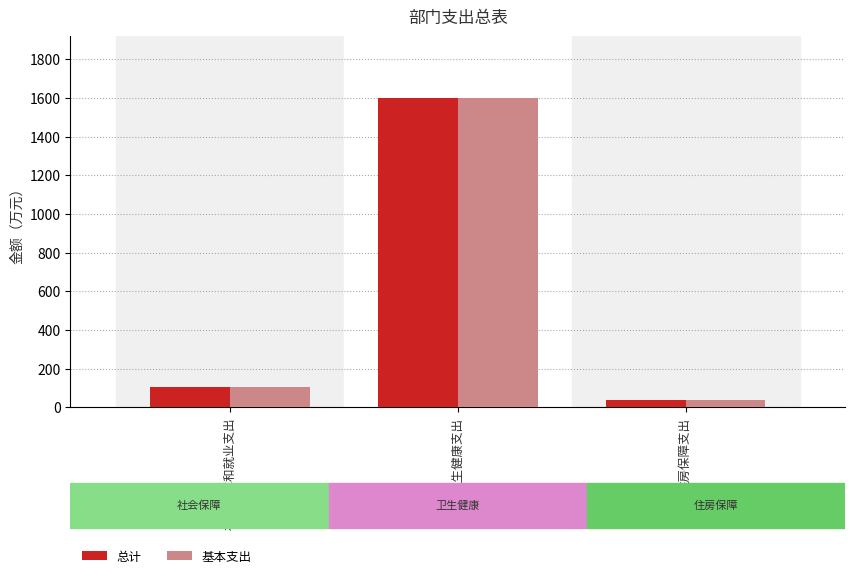

Reading left to right, transcribe all the data shown in this chart.

总计: 社会保障和就业支出=104.7	卫生健康支出=1599.1	住房保障支出=37.2
基本支出: 社会保障和就业支出=104.7	卫生健康支出=1599.1	住房保障支出=37.2